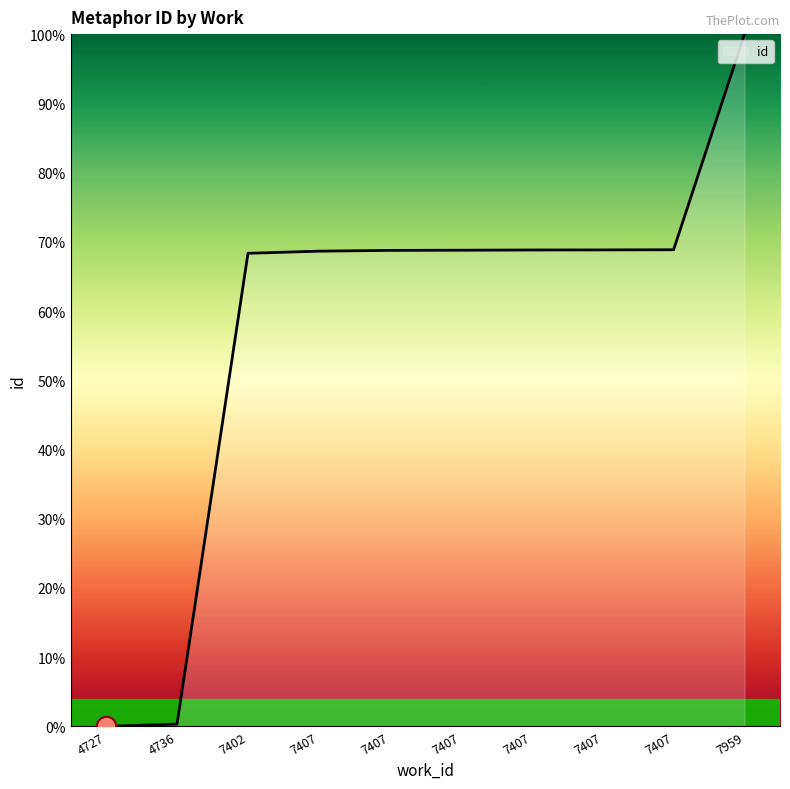

Between 7407 and 4736, which is larger?

7407